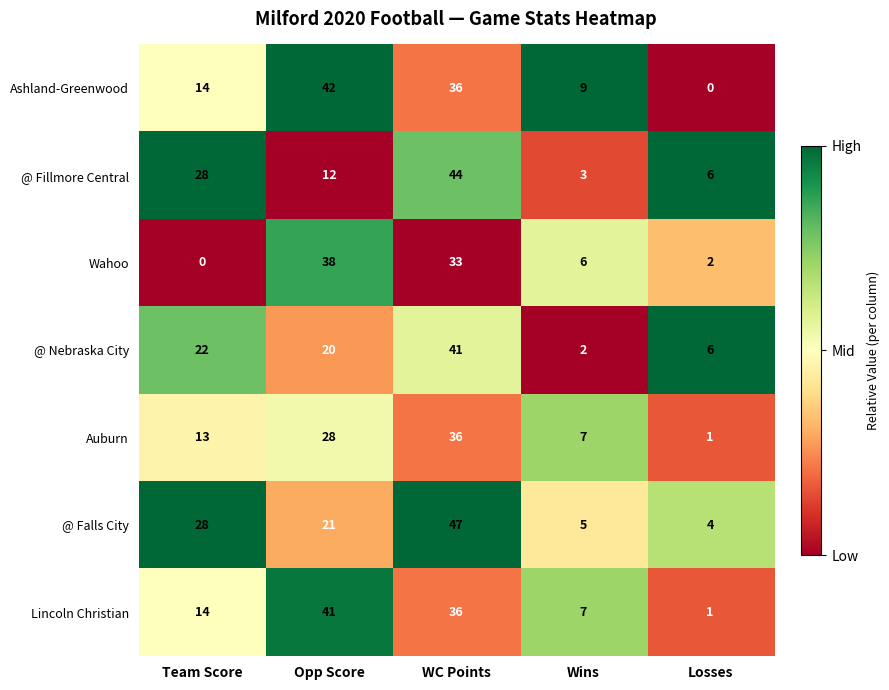

List the labels in order of Auburn value, smallest first.

Losses, Wins, Team Score, Opp Score, WC Points